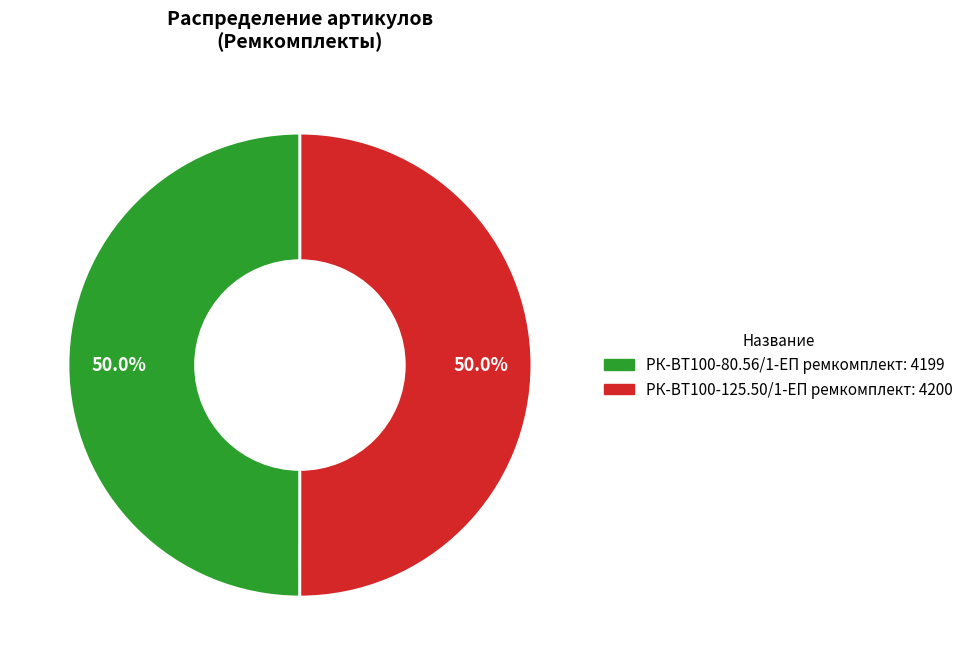

Combined, what portion of the pie is РК-ВТ100-125.50/1-ЕП ремкомплект and РК-ВТ100-80.56/1-ЕП ремкомплект?

100.0%